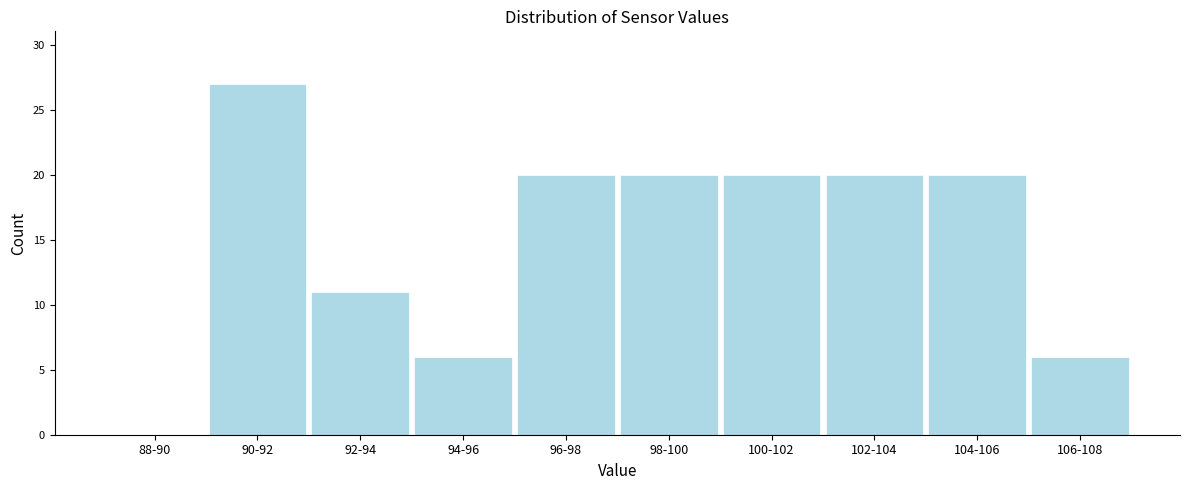

Reading left to right, list all the values displayed in this chart.

88-90=0	90-92=27	92-94=11	94-96=6	96-98=20	98-100=20	100-102=20	102-104=20	104-106=20	106-108=6